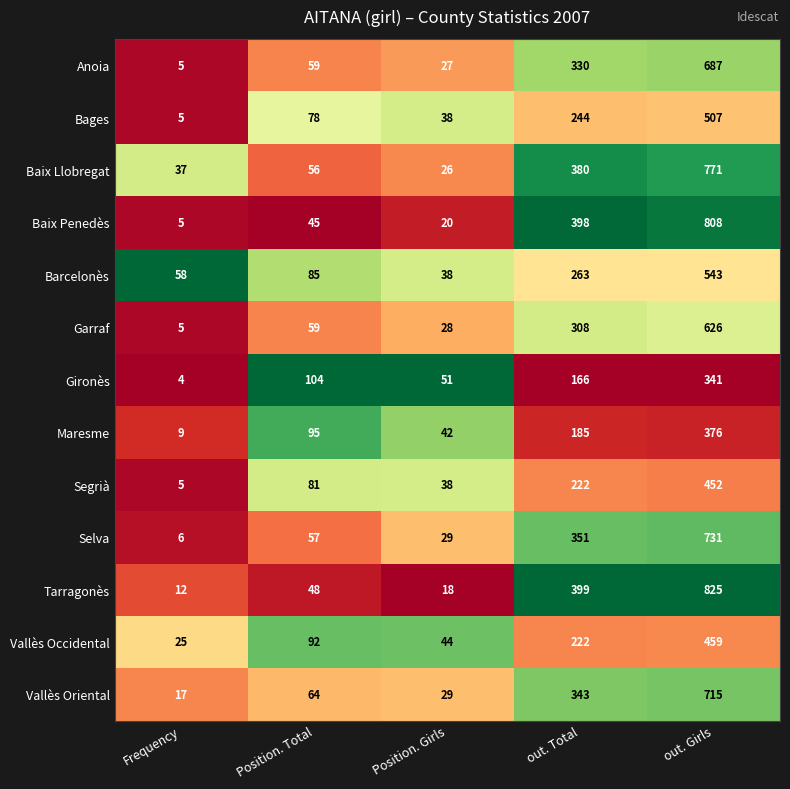

What is the difference between the second highest and minimum values in the Bages series?

239